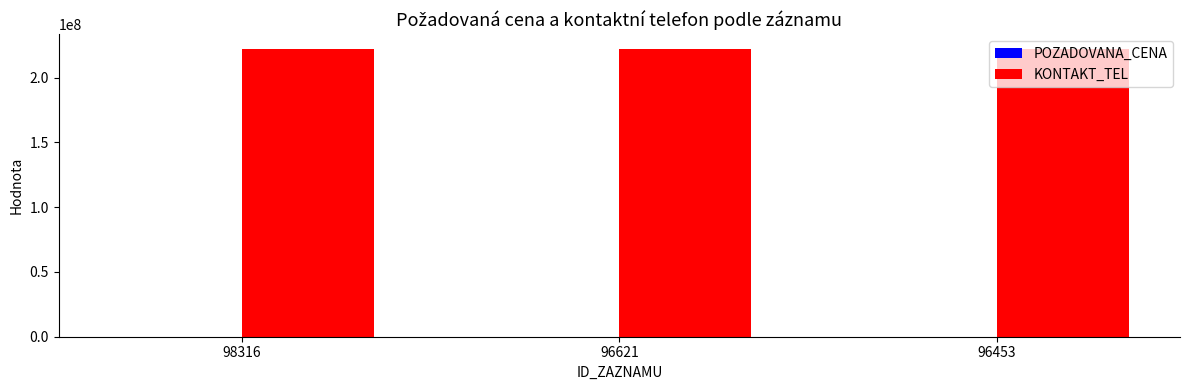

What is the maximum value shown in the chart?

222335725